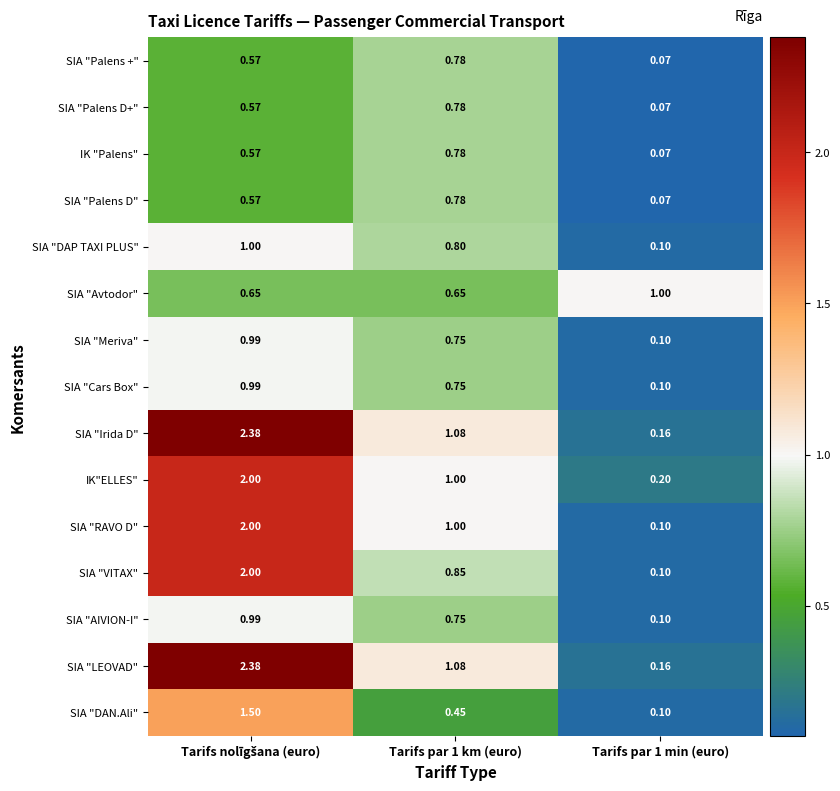

How many values in the SIA "Irida D" series are below 1?

1